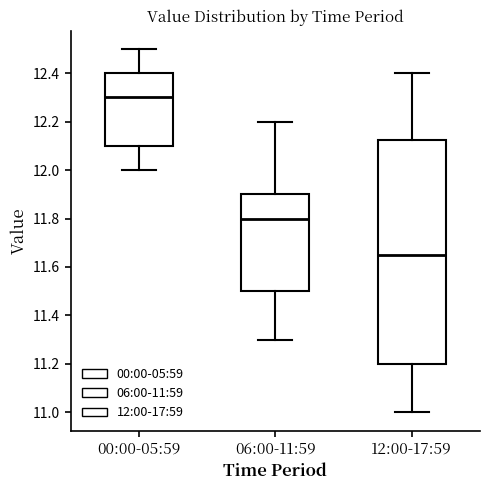

Where does the upper whisker of the box for 06:00-11:59 end on the y-axis? The values are not printed on the chart, so give them approximately, as read against the axis.

12.20